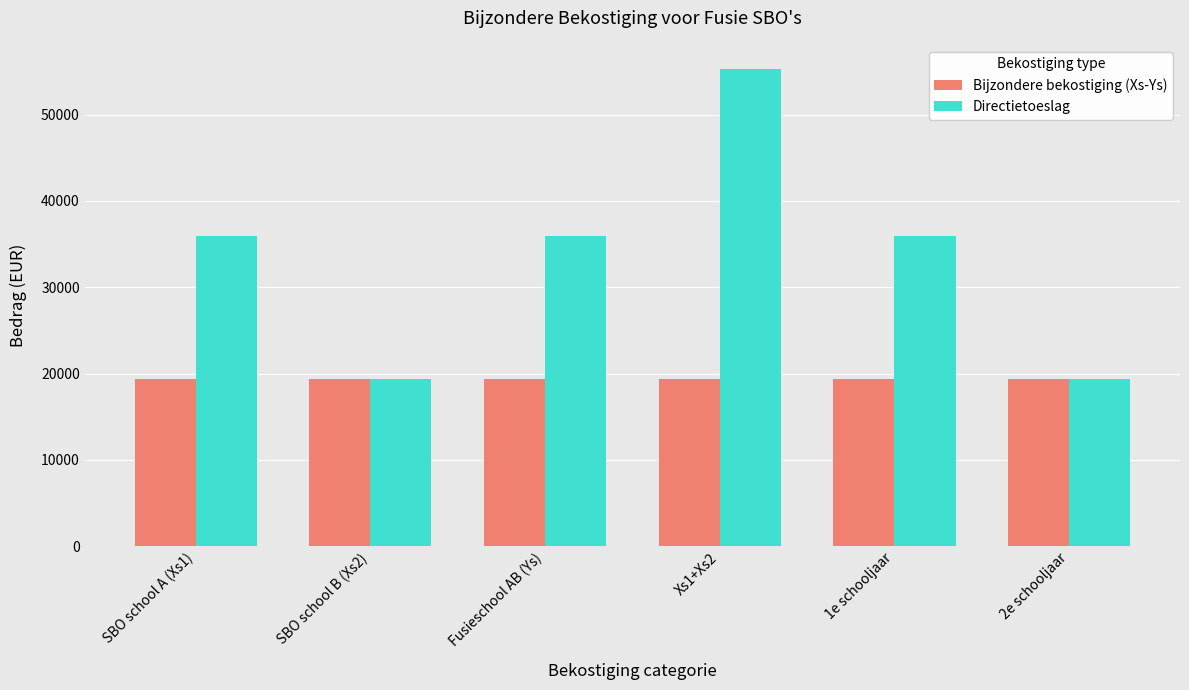

What is the difference between the Directietoeslag values at Xs1+Xs2 and 1e schooljaar?

19371.6